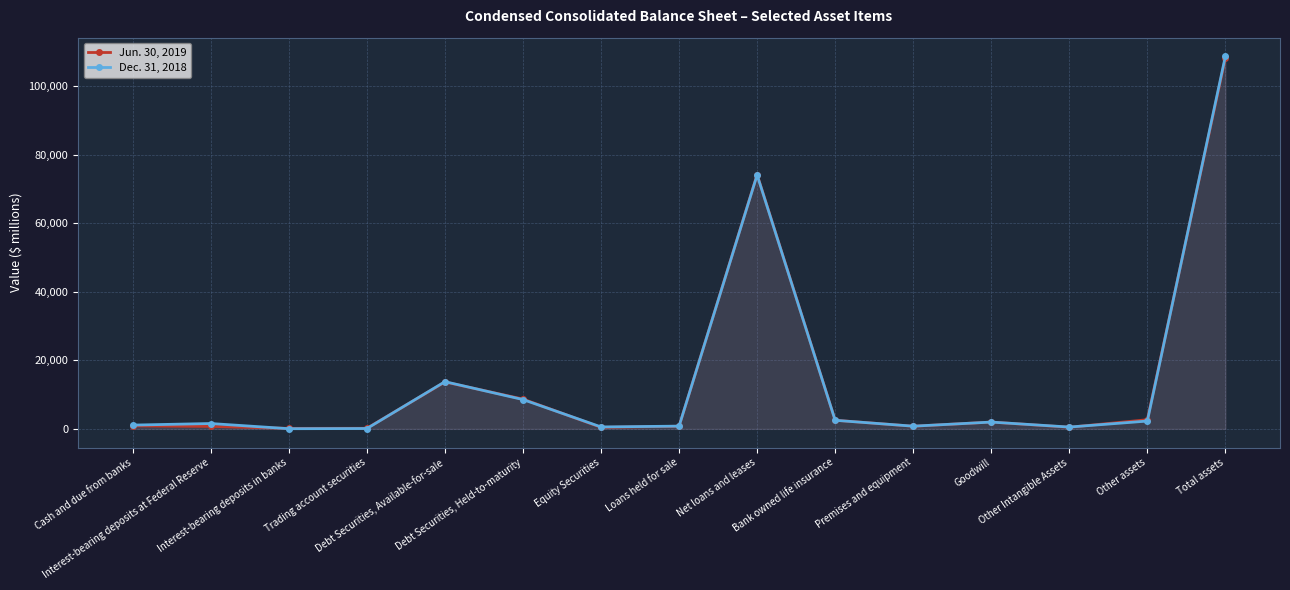

True or false: Dec. 31, 2018 has a value of 1285 at Premises and equipment.

False